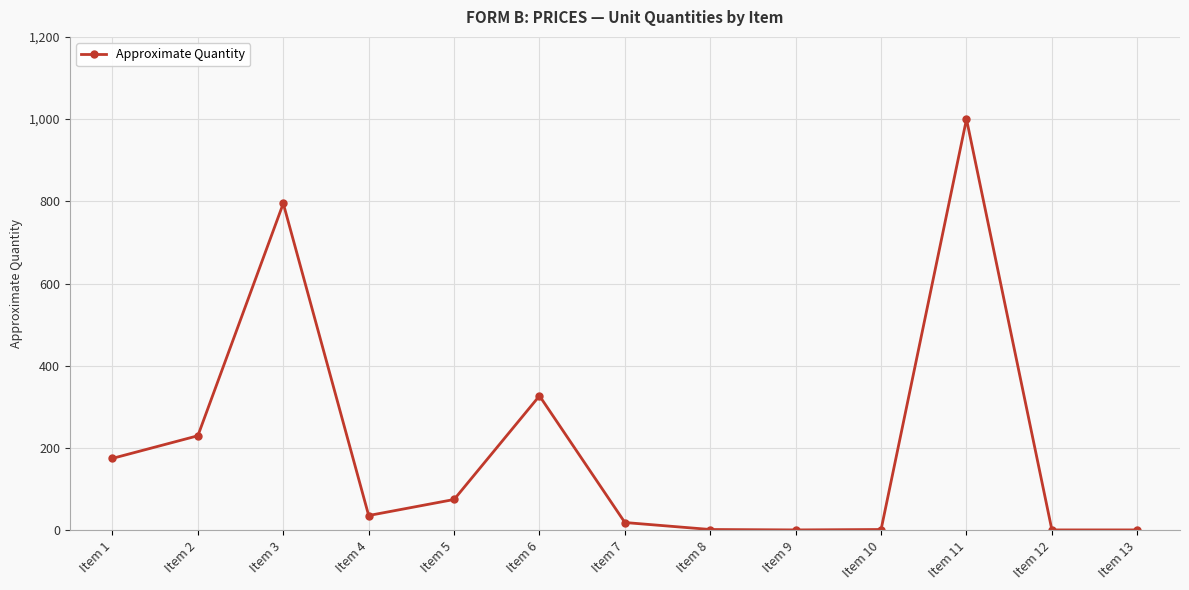

Between Item 4 and Item 11, which is larger?

Item 11